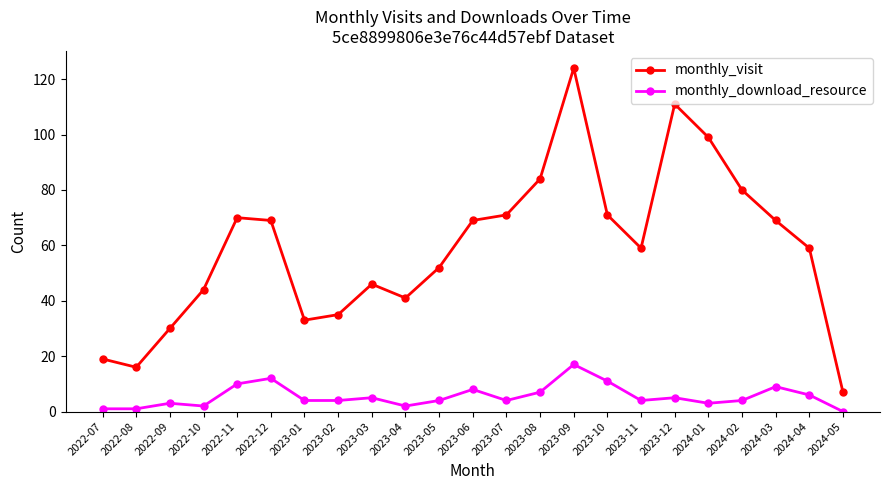

What is the average value of the monthly_visit series?

59